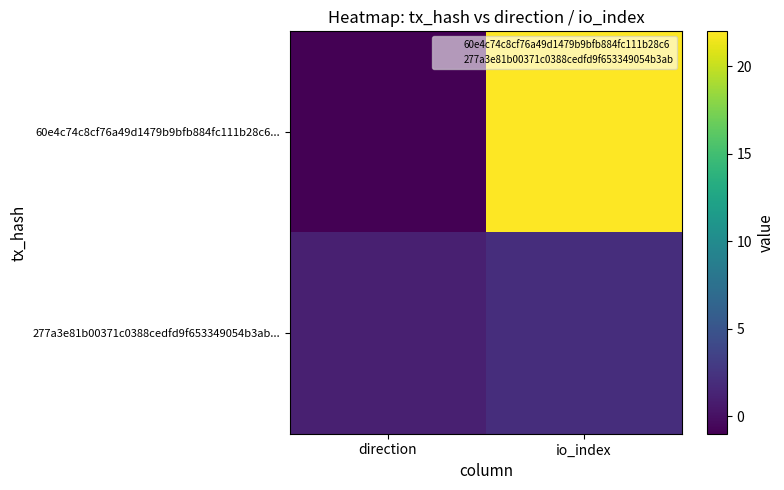

Reading left to right, what are all the values shown in this chart?

60e4c74c8cf76a49d1479b9bfb884fc111b28c6...: direction=-1	io_index=22
277a3e81b00371c0388cedfd9f653349054b3ab...: direction=1	io_index=2